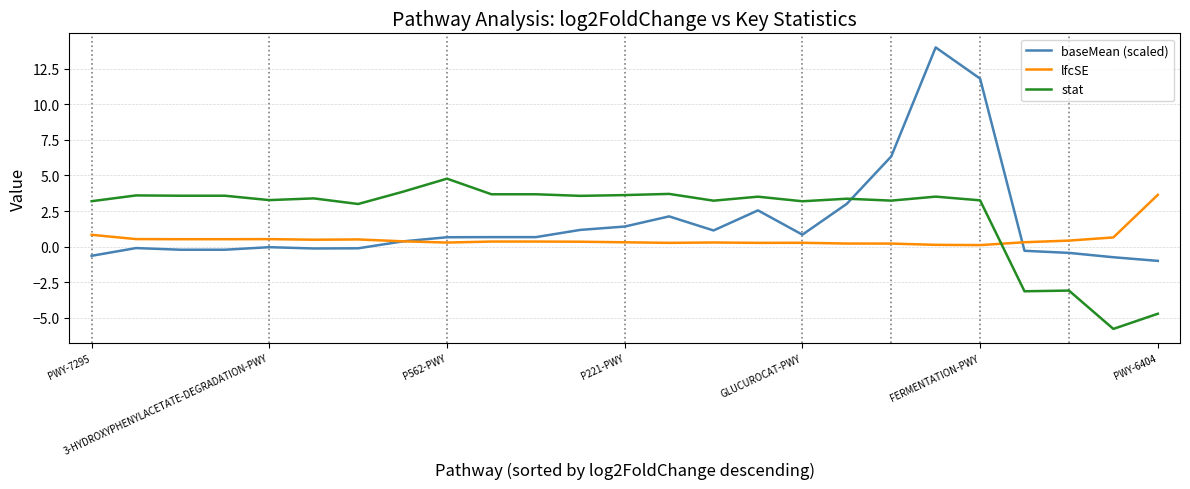

What is the greatest value displayed?

14.0